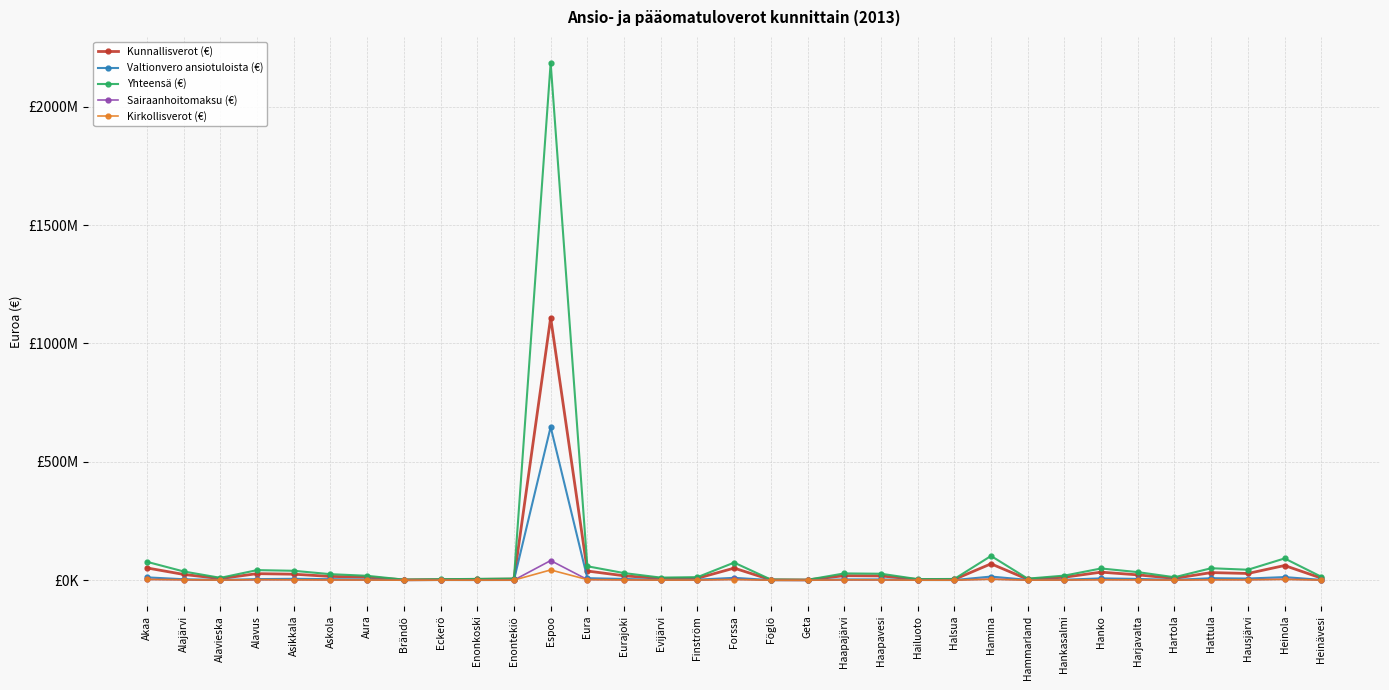

What is the sum of all Valtionvero ansiotuloista (€) values?

781596135.4